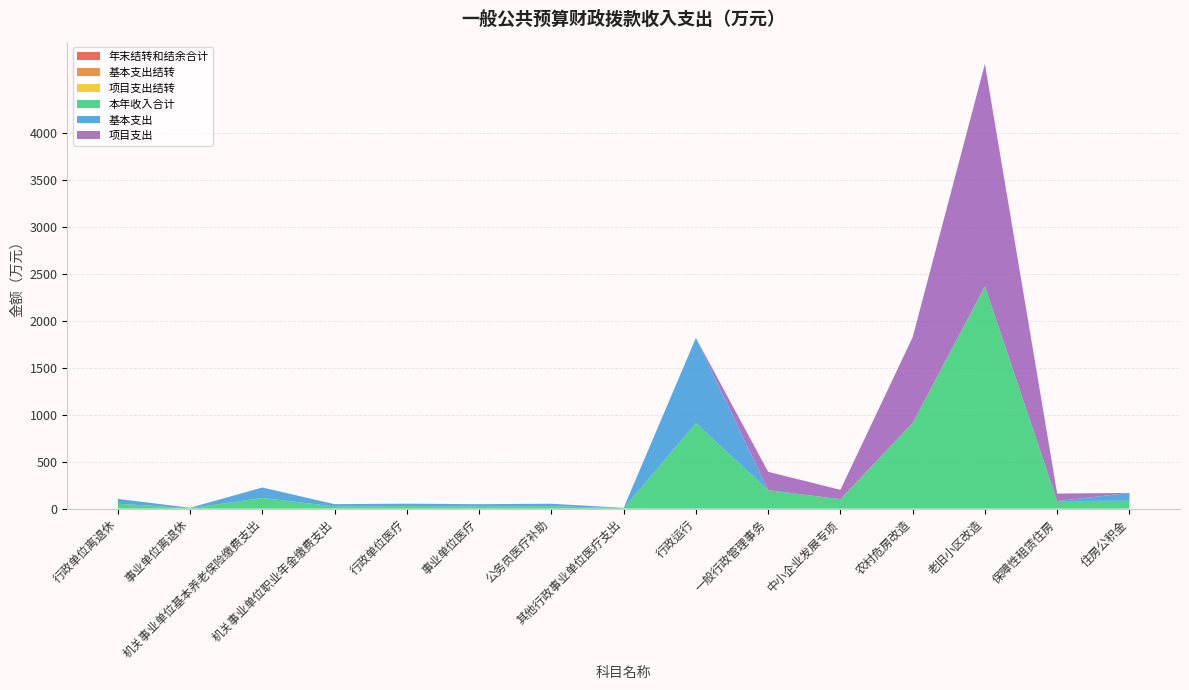

Reading left to right, list all the values displayed in this chart.

年末结转和结余合计: 行政单位离退休=0.0	事业单位离退休=0.0	机关事业单位基本养老保险缴费支出=0.0	机关事业单位职业年金缴费支出=0.0	行政单位医疗=0.0	事业单位医疗=0.0	公务员医疗补助=0.0	其他行政事业单位医疗支出=0.0	行政运行=0.0	一般行政管理事务=0.0	中小企业发展专项=0.0	农村危房改造=0.0	老旧小区改造=0.0	保障性租赁住房=0.0	住房公积金=0.0
基本支出结转: 行政单位离退休=0.0	事业单位离退休=0.0	机关事业单位基本养老保险缴费支出=0.0	机关事业单位职业年金缴费支出=0.0	行政单位医疗=0.0	事业单位医疗=0.0	公务员医疗补助=0.0	其他行政事业单位医疗支出=0.0	行政运行=0.0	一般行政管理事务=0.0	中小企业发展专项=0.0	农村危房改造=0.0	老旧小区改造=0.0	保障性租赁住房=0.0	住房公积金=0.0
项目支出结转: 行政单位离退休=0.0	事业单位离退休=0.0	机关事业单位基本养老保险缴费支出=0.0	机关事业单位职业年金缴费支出=0.0	行政单位医疗=0.0	事业单位医疗=0.0	公务员医疗补助=0.0	其他行政事业单位医疗支出=0.0	行政运行=0.0	一般行政管理事务=0.0	中小企业发展专项=0.0	农村危房改造=0.0	老旧小区改造=0.0	保障性租赁住房=0.0	住房公积金=0.0
本年收入合计: 行政单位离退休=51.7	事业单位离退休=4.5	机关事业单位基本养老保险缴费支出=112.5	机关事业单位职业年金缴费支出=23.6	行政单位医疗=26.3	事业单位医疗=23.4	公务员医疗补助=25.9	其他行政事业单位医疗支出=3.9	行政运行=909.2	一般行政管理事务=196.0	中小企业发展专项=100.0	农村危房改造=913.0	老旧小区改造=2369.0	保障性租赁住房=80.0	住房公积金=83.6
基本支出: 行政单位离退休=51.7	事业单位离退休=4.5	机关事业单位基本养老保险缴费支出=112.5	机关事业单位职业年金缴费支出=23.6	行政单位医疗=26.3	事业单位医疗=23.4	公务员医疗补助=25.9	其他行政事业单位医疗支出=3.9	行政运行=909.2	一般行政管理事务=0.0	中小企业发展专项=0.0	农村危房改造=0.0	老旧小区改造=0.0	保障性租赁住房=0.0	住房公积金=83.6
项目支出: 行政单位离退休=0.0	事业单位离退休=0.0	机关事业单位基本养老保险缴费支出=0.0	机关事业单位职业年金缴费支出=0.0	行政单位医疗=0.0	事业单位医疗=0.0	公务员医疗补助=0.0	其他行政事业单位医疗支出=0.0	行政运行=0.0	一般行政管理事务=196.0	中小企业发展专项=100.0	农村危房改造=913.0	老旧小区改造=2369.0	保障性租赁住房=80.0	住房公积金=0.0